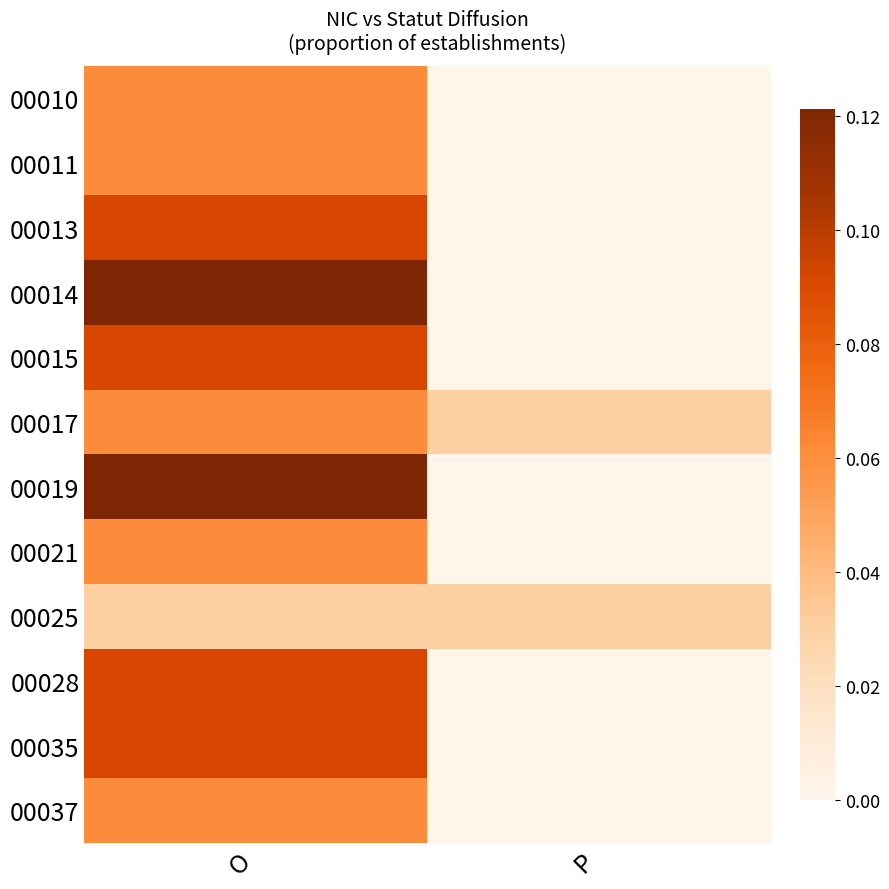

Reading left to right, extract all data points from this chart.

00010: O=0.1	P=0.0
00011: O=0.1	P=0.0
00013: O=0.1	P=0.0
00014: O=0.1	P=0.0
00015: O=0.1	P=0.0
00017: O=0.1	P=0.0
00019: O=0.1	P=0.0
00021: O=0.1	P=0.0
00025: O=0.0	P=0.0
00028: O=0.1	P=0.0
00035: O=0.1	P=0.0
00037: O=0.1	P=0.0